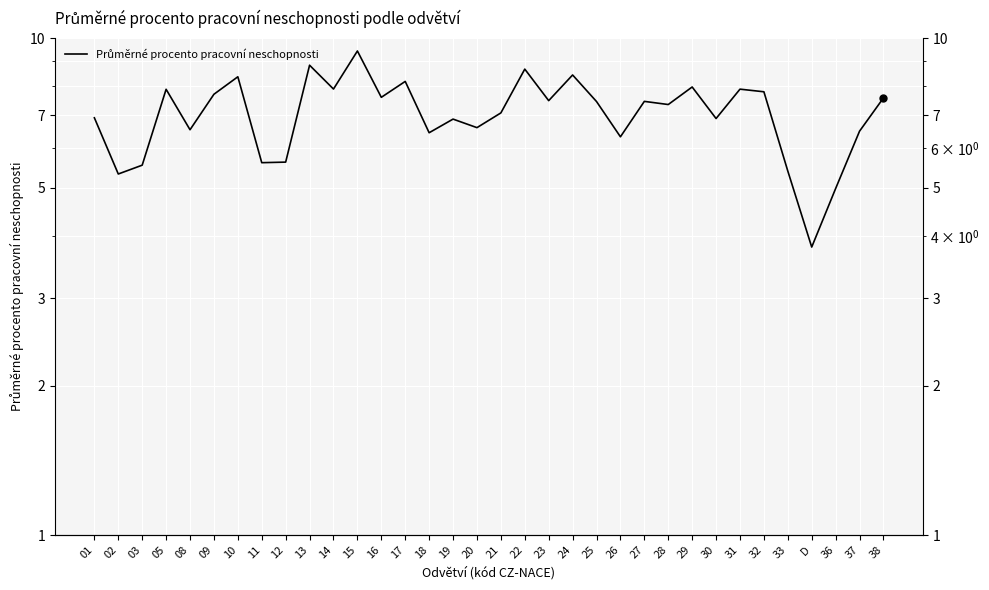

How many values are below 7?

15